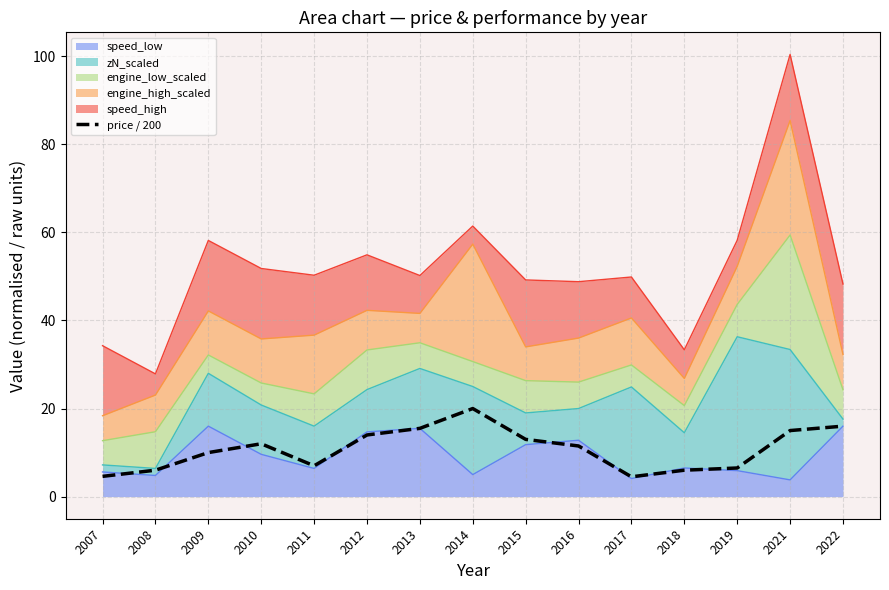

Rank the categories by value from highest to lowest.

2014, 2022, 2013, 2021, 2012, 2015, 2010, 2016, 2009, 2011, 2019, 2008, 2018, 2007, 2017